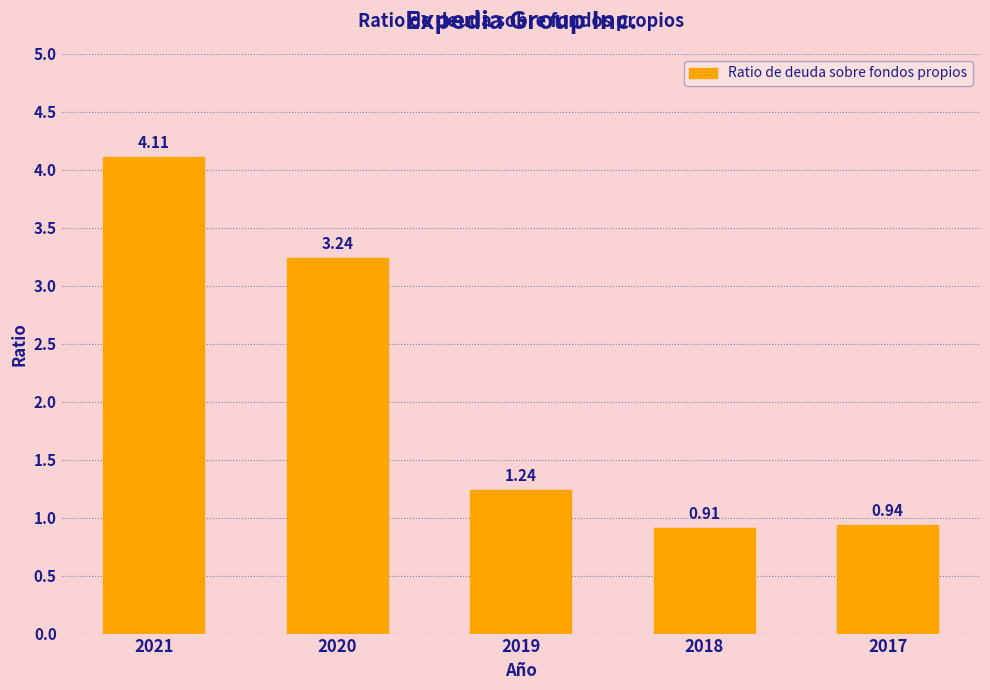

What is the difference between the values at 2019 and 2021?

2.9